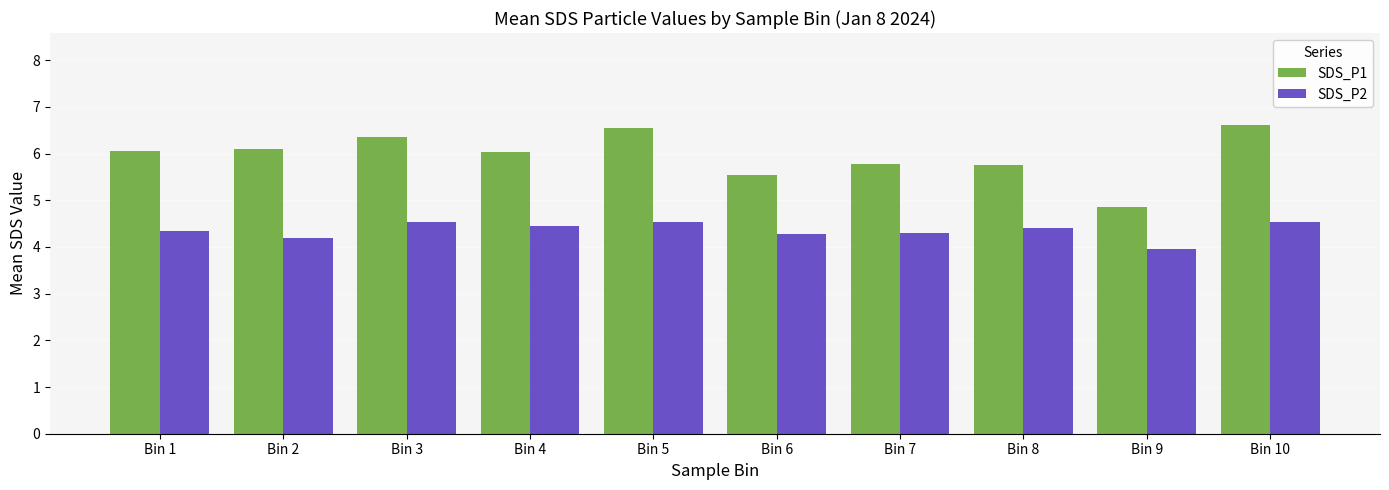

What is the sum of all SDS_P1 values?

59.6